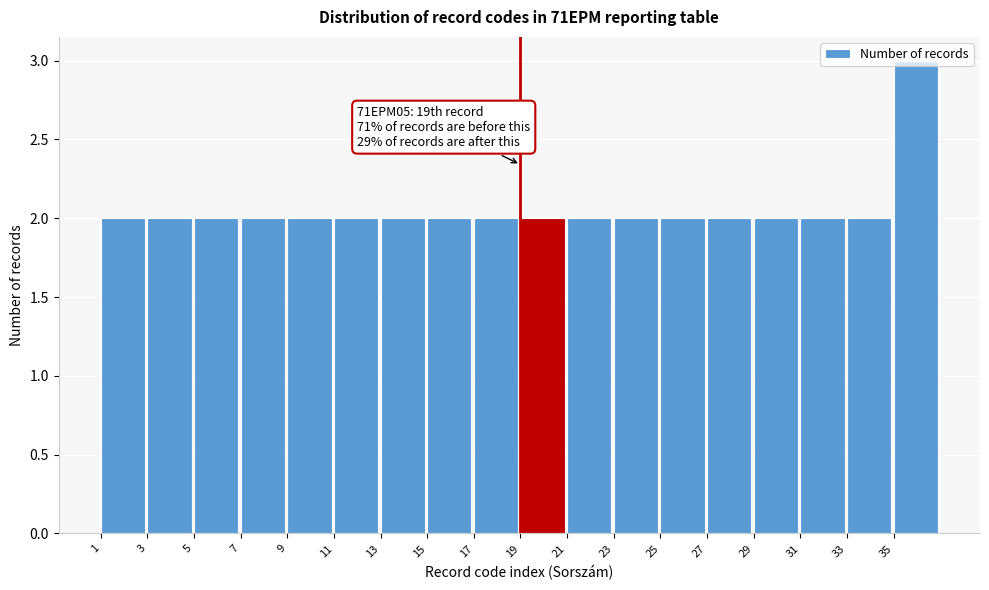

Which range on the x-axis has the tallest bar?

35 to 37